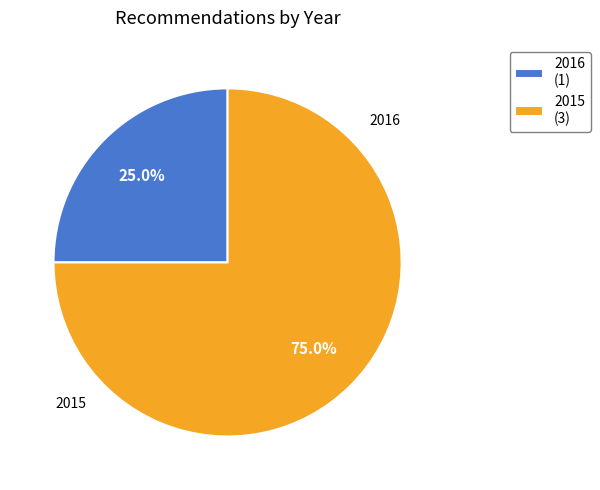

How many segments does this pie chart have?

2